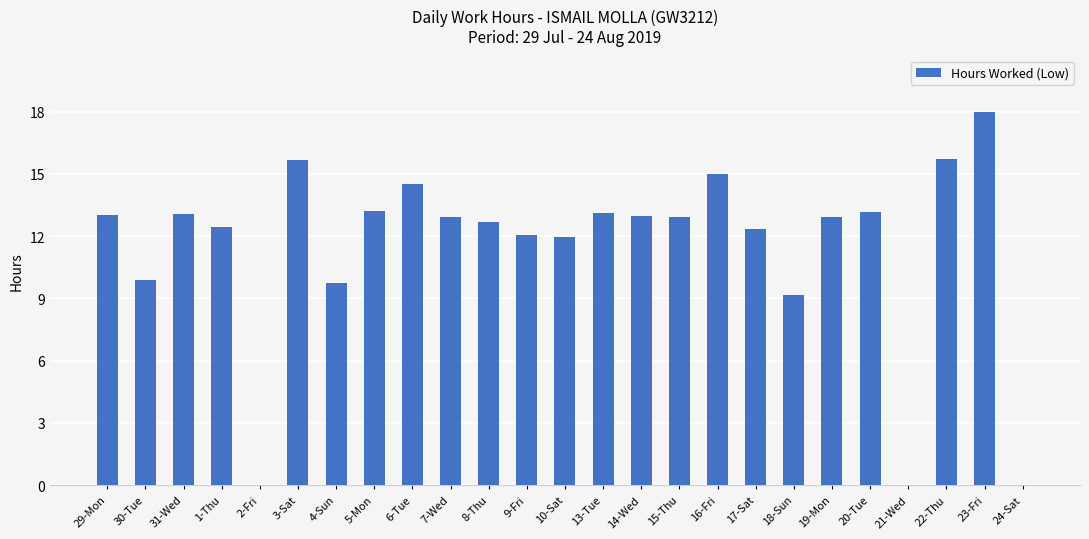

Read the value at 6-Tue.

14.5